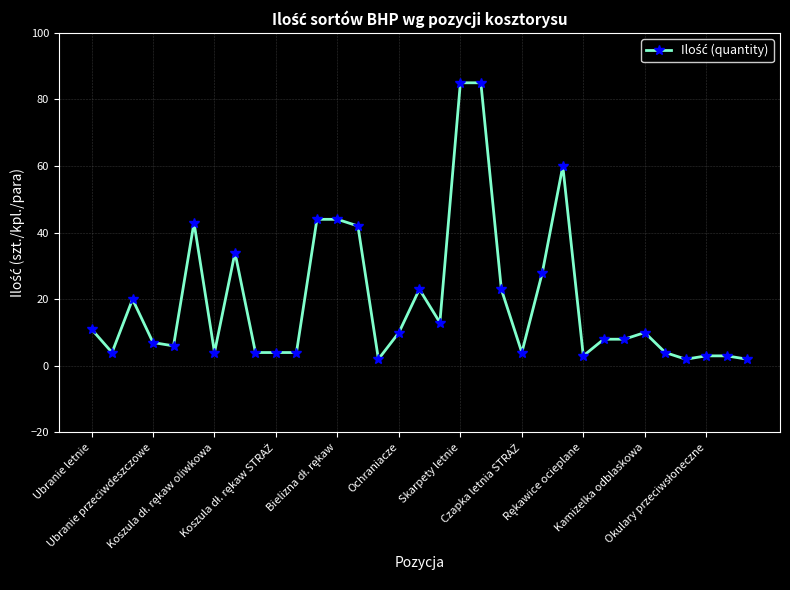

What is the difference between the maximum and second lowest values?

83